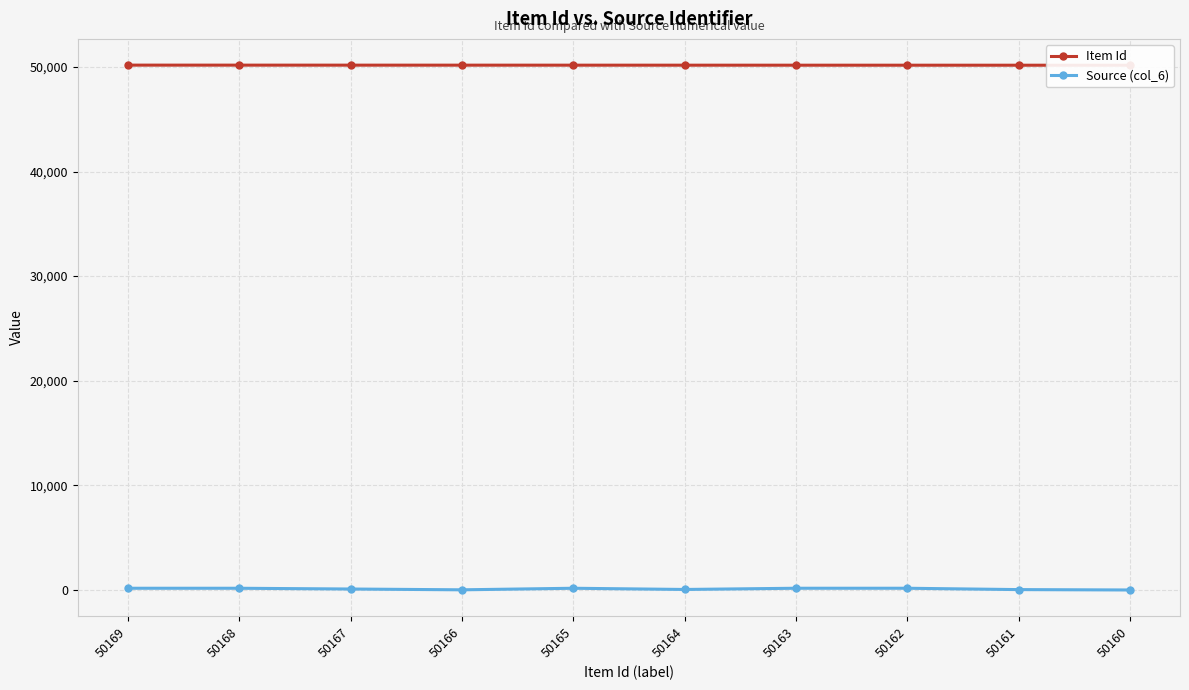

List the series in order of their overall mean, lowest first.

Source (col_6), Item Id